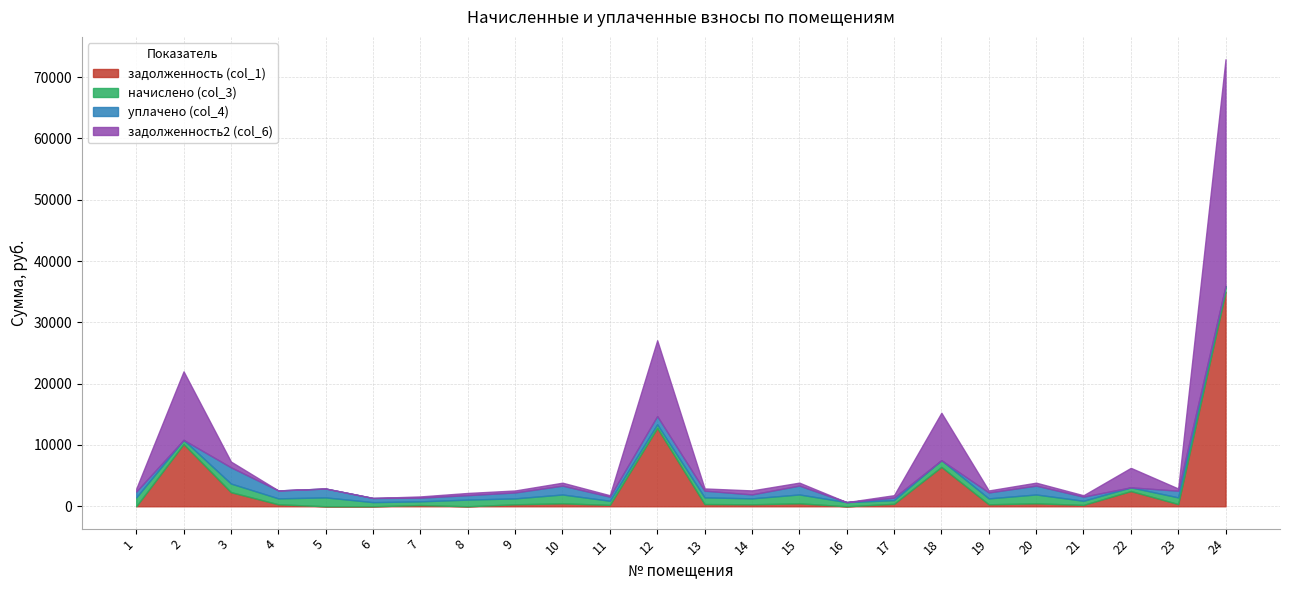

How many values in the задолженность2 (col_6) series exceed 401?

12